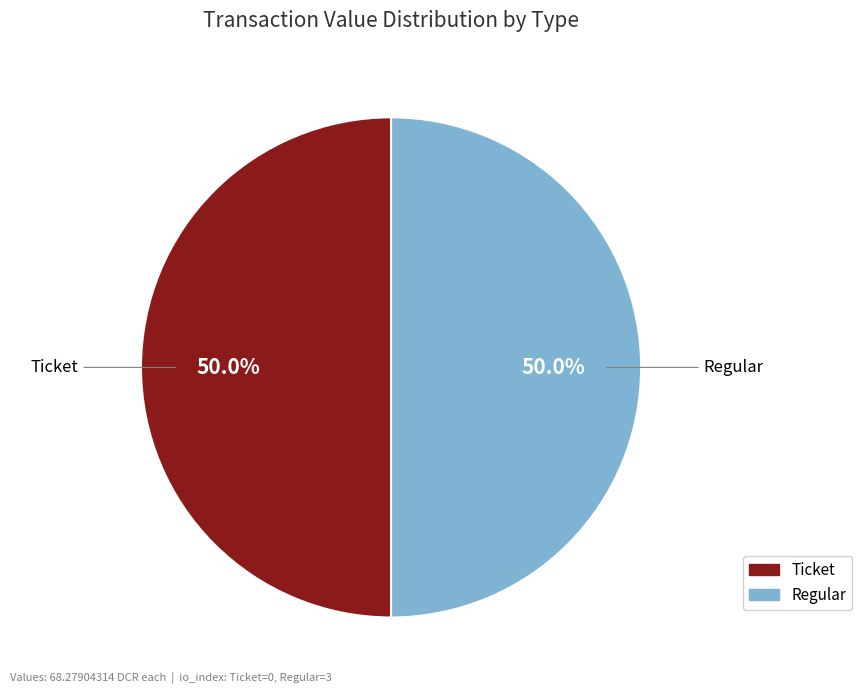

Count the number of slices in the pie.

2